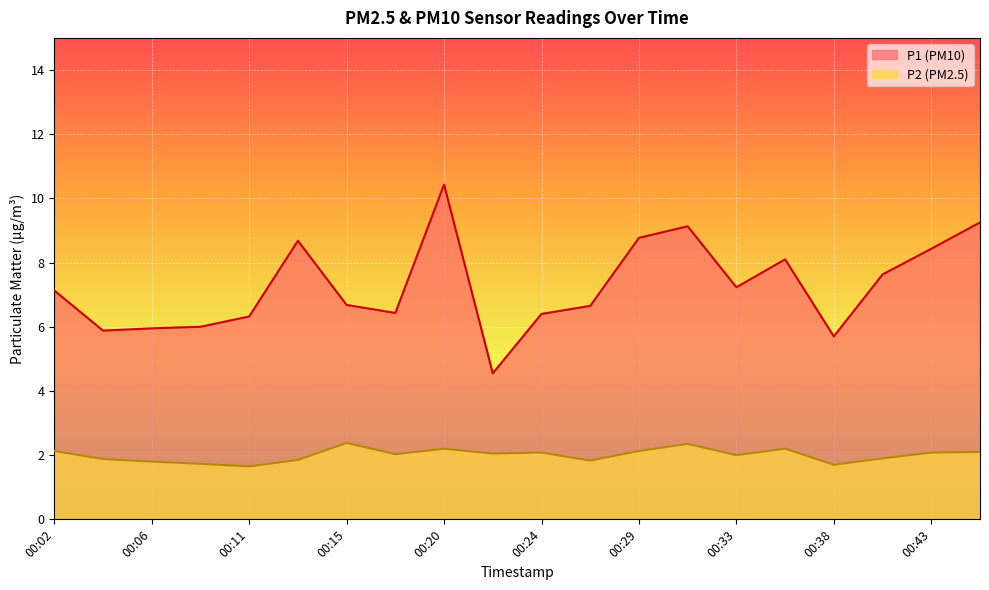

What is the difference between the P1 values at 00:13 and 00:43?

0.2